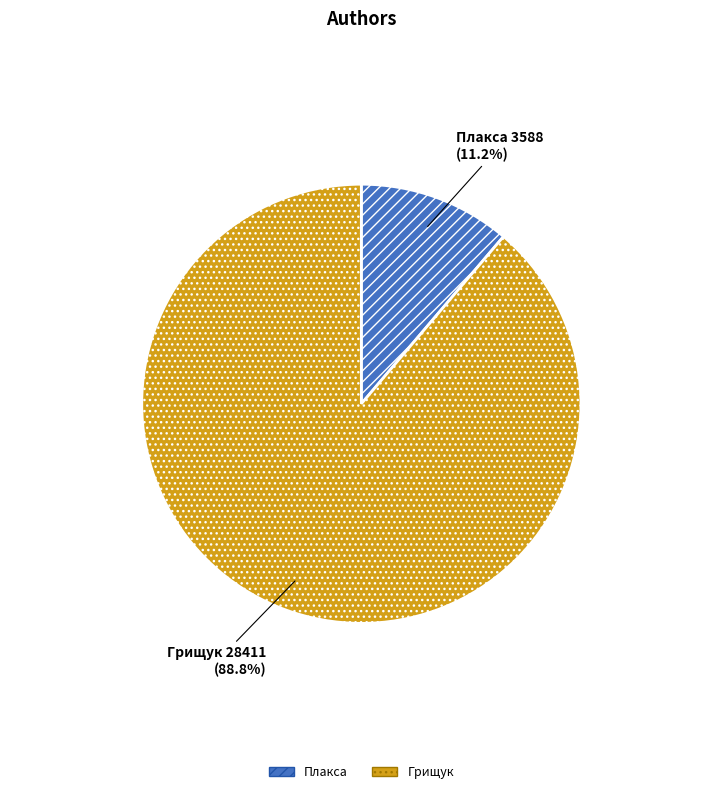

Is Грищук the majority of the pie?

Yes